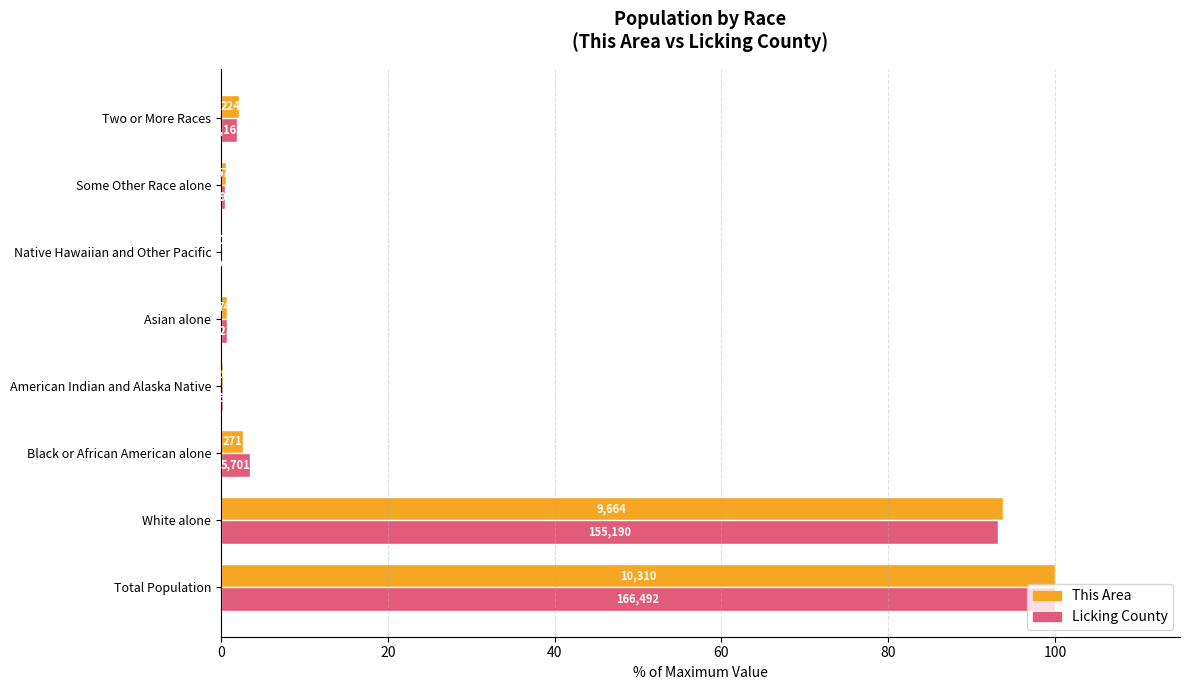

What are all the series names shown in the legend?

This Area, Licking County